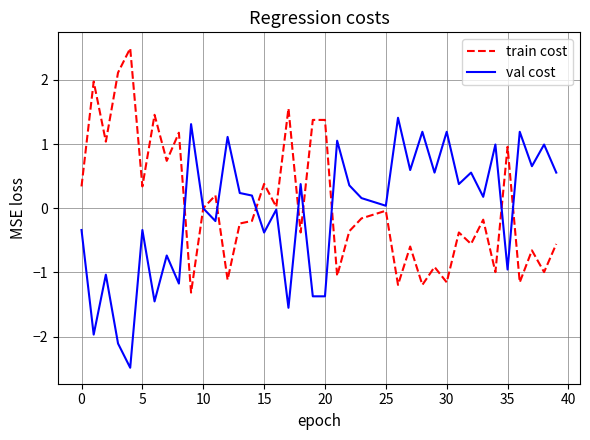

What is the highest value of the train cost series?

2.5